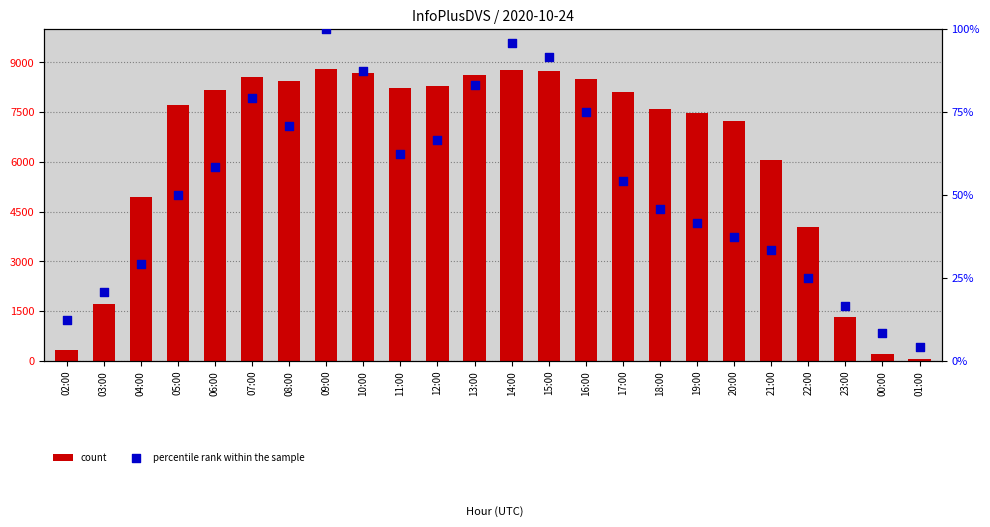

Which series contains the lowest Y value?

percentile rank within the sample